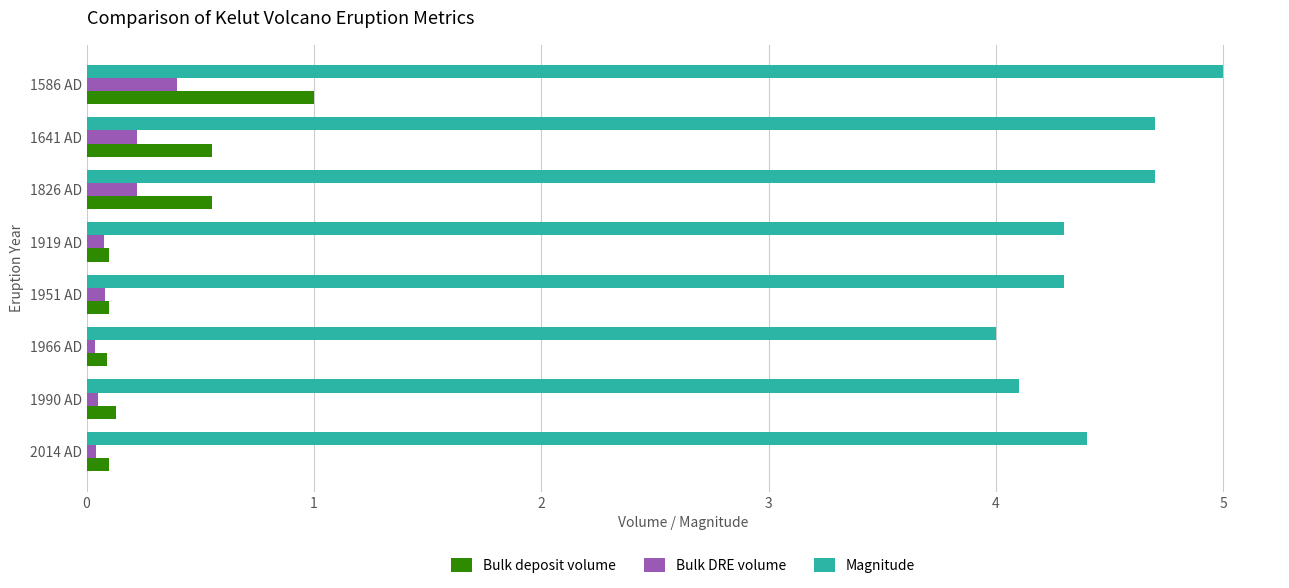

What is the sum of all Bulk deposit volume values?

2.6